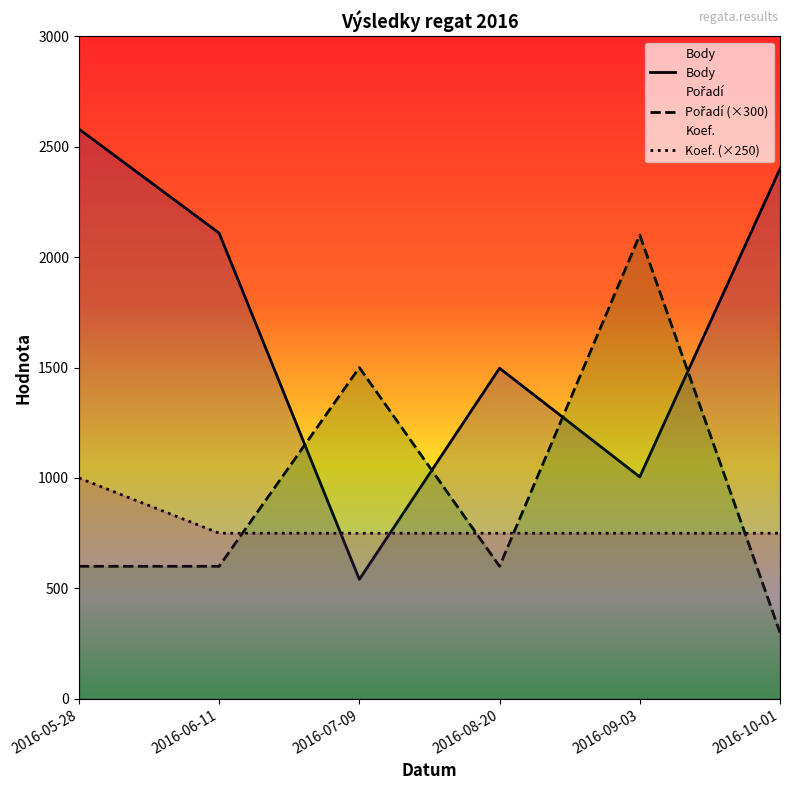

Rank the series by their average value, from lowest to highest.

Koef. (×250), Pořadí (×300), Body